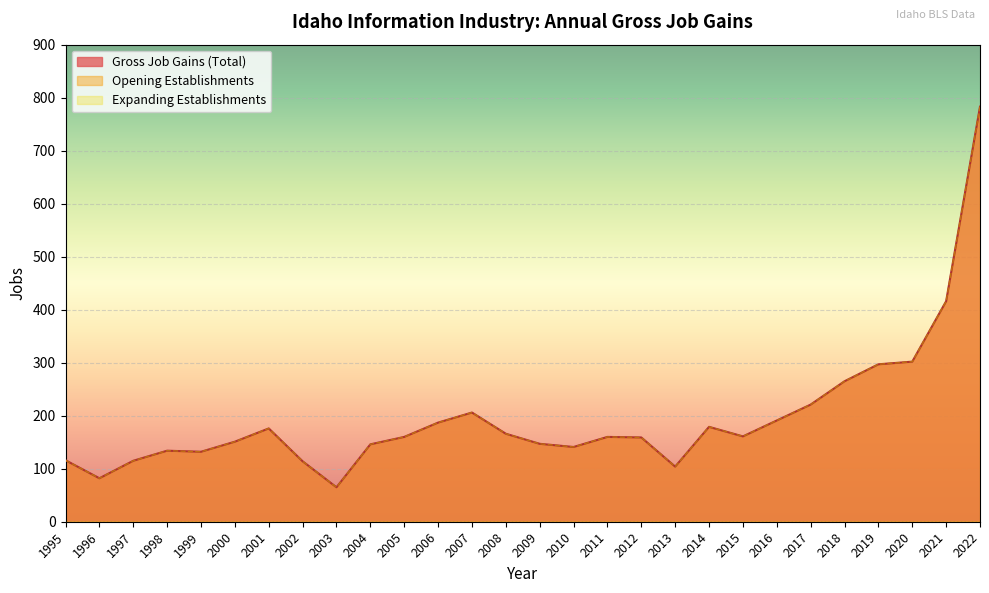

True or false: Opening Establishments and Gross Job Gains (Total) intersect in this chart.

False